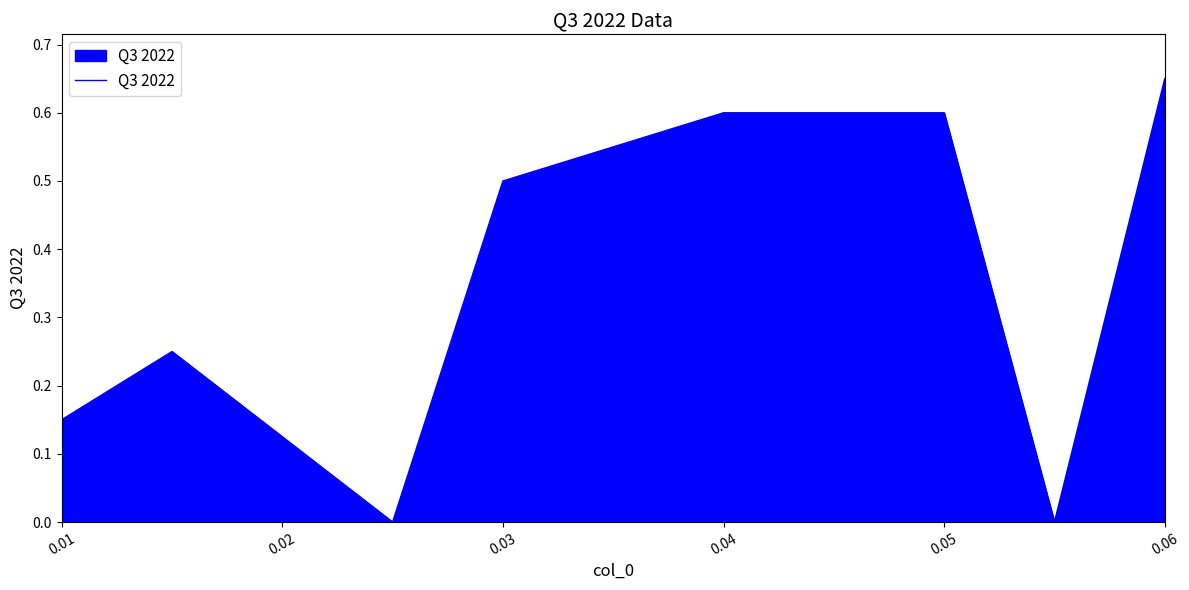

How many interior local valleys (lower than both neighbors) does the data have?

2